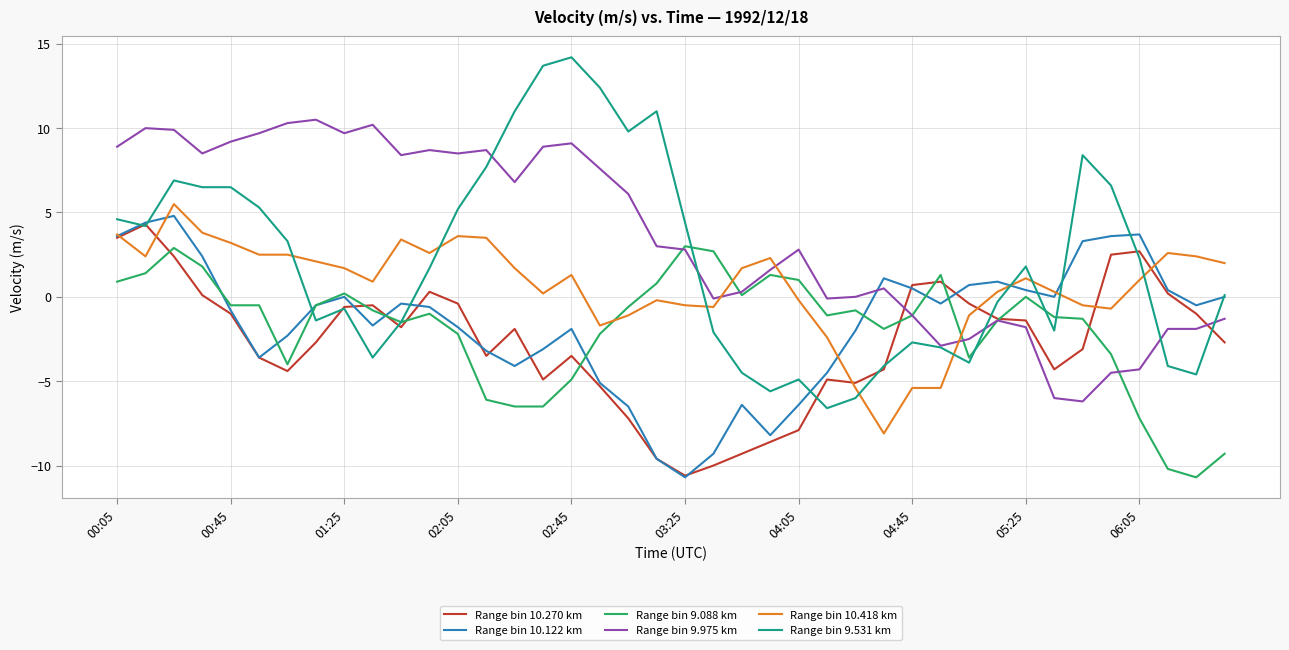

How many lines are shown in the chart?

6